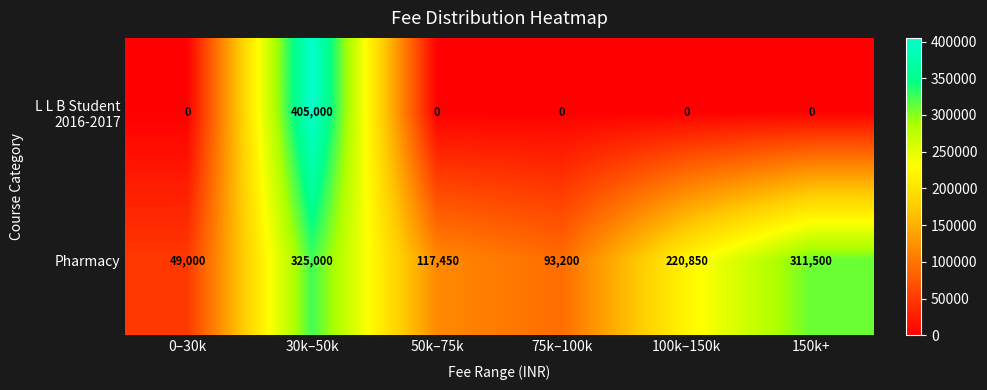

At which category is the sum across all series the highest?

30k–50k